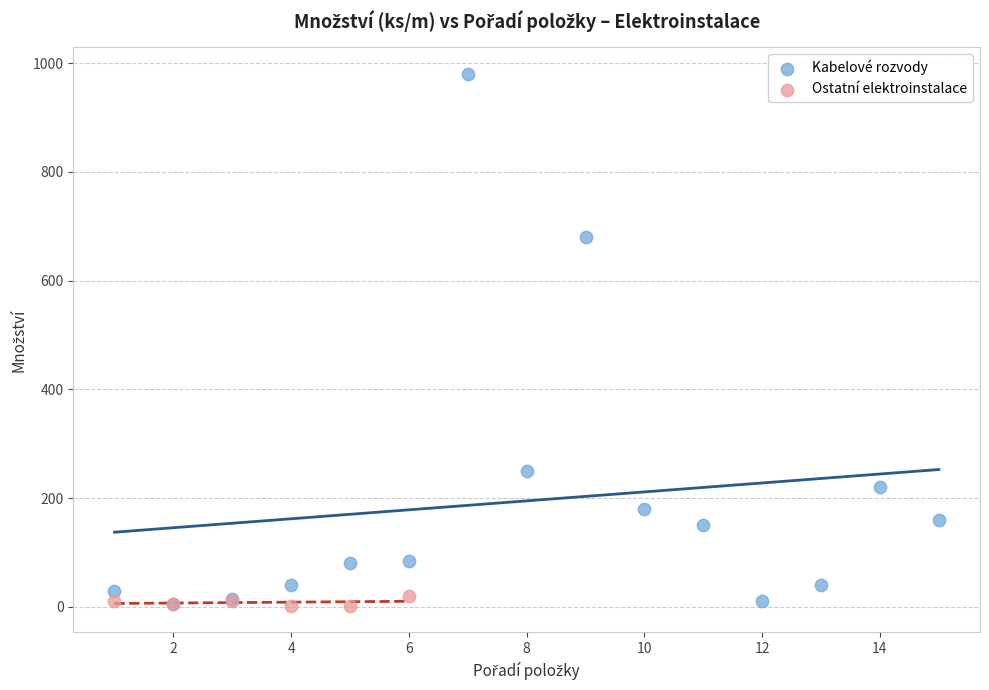

Which series contains the highest Y value?

Kabelové rozvody